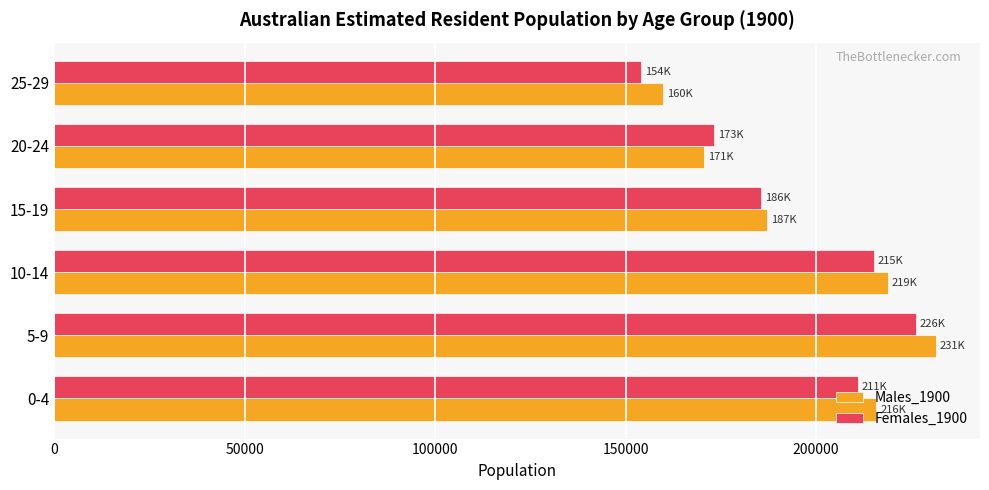

The value of Males_1900 at 20-24 is 170562. True or false?

True